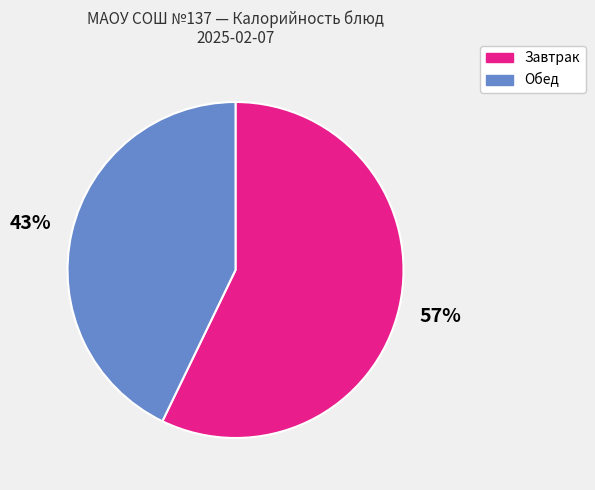

To the nearest percent, what is the average slice percentage?

50%